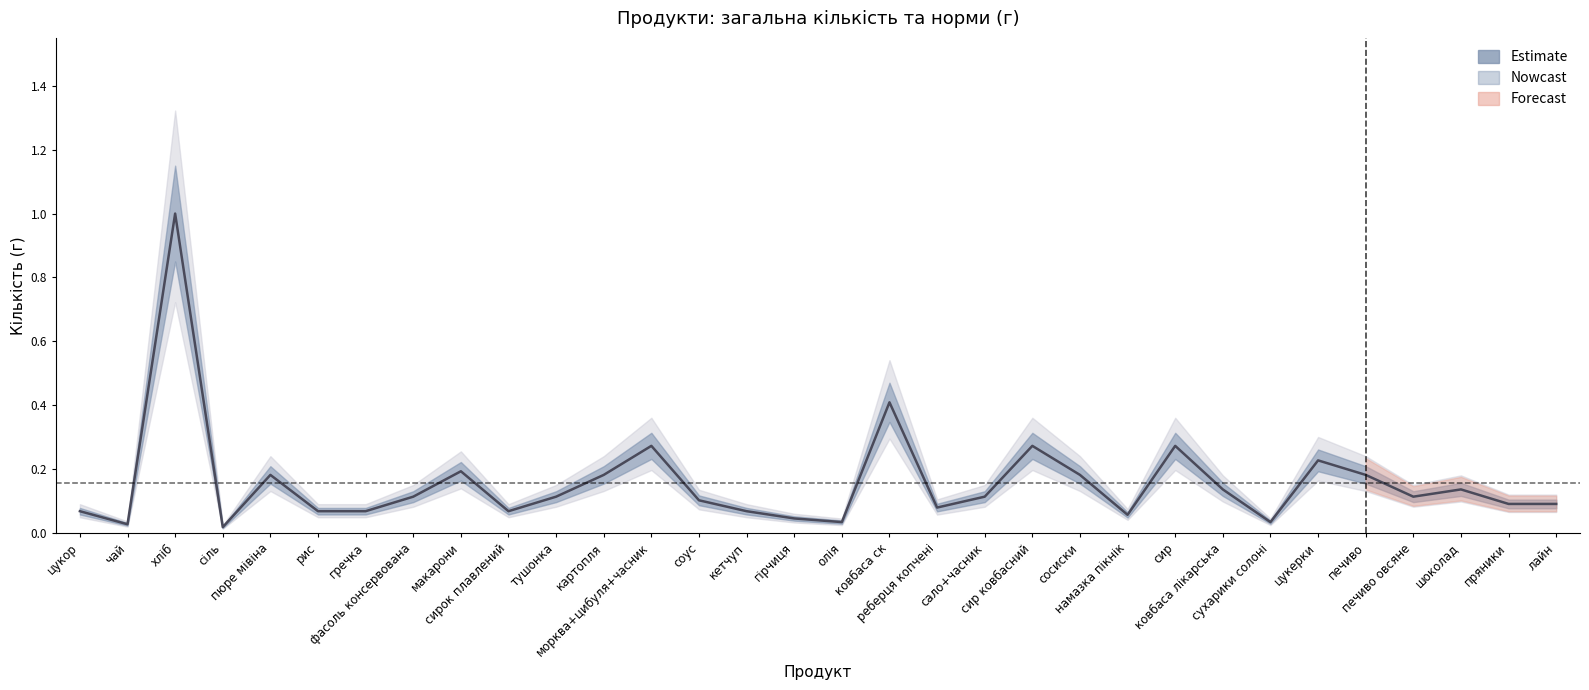

What is the label of the 25th point from the right?

фасоль консервована